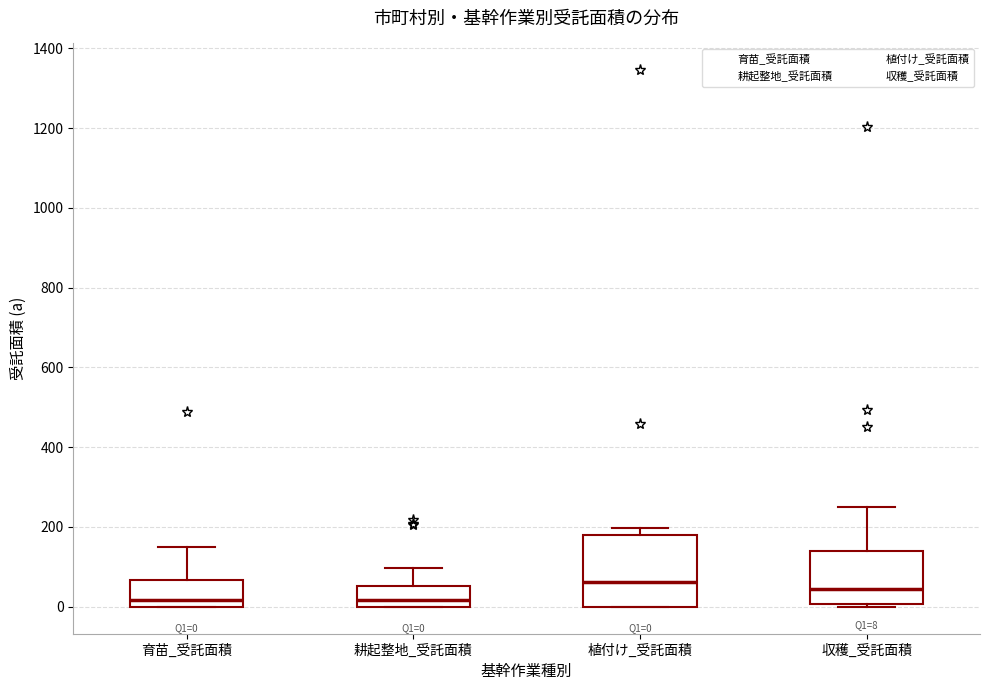

Comparing the boxes themselves (not the whiskers), which one is the tallest?

植付け_受託面積